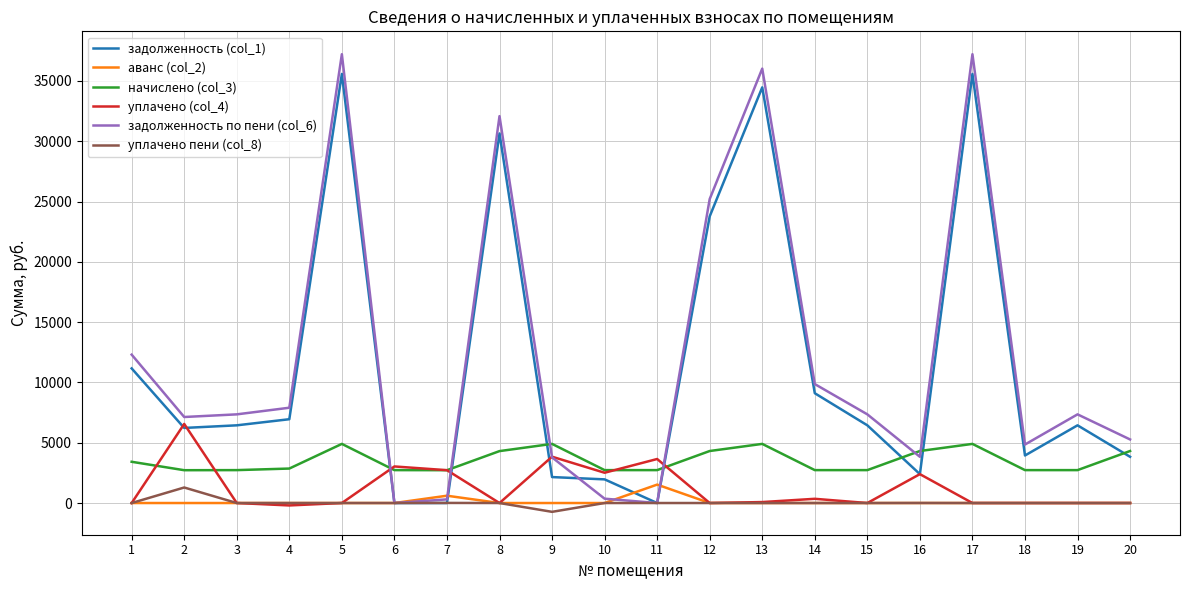

How many values in the аванс (col_2) series exceed 0?

3